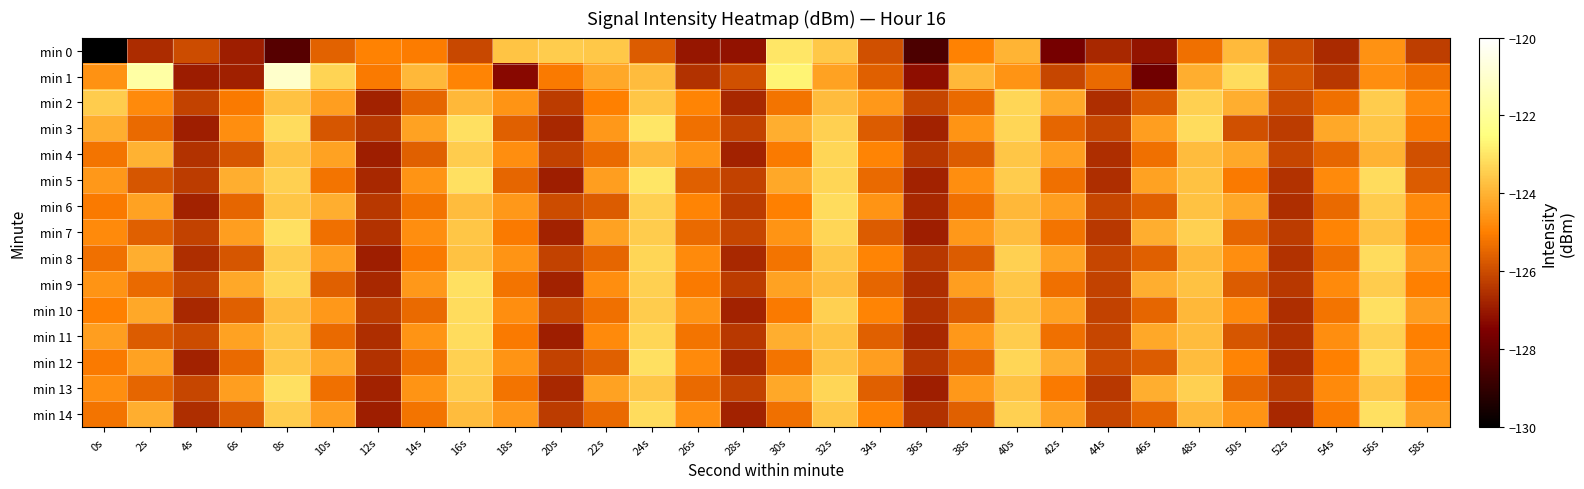

Reading left to right, transcribe all the data shown in this chart.

min 0: 0s=-220.6	2s=-126.6	4s=-126.0	6s=-126.9	8s=-128.3	10s=-125.6	12s=-124.9	14s=-125.0	16s=-126.1	18s=-123.6	20s=-123.5	22s=-123.6	24s=-125.7	26s=-127.1	28s=-127.1	30s=-123.0	32s=-123.6	34s=-125.9	36s=-128.5	38s=-124.9	40s=-124.0	42s=-127.7	44s=-126.7	46s=-127.1	48s=-125.3	50s=-123.8	52s=-126.0	54s=-126.7	56s=-124.6	58s=-126.3
min 1: 0s=-124.6	2s=-121.8	4s=-126.9	6s=-126.9	8s=-121.0	10s=-123.4	12s=-125.1	14s=-123.9	16s=-124.9	18s=-127.3	20s=-125.1	22s=-124.2	24s=-123.8	26s=-126.5	28s=-125.9	30s=-122.7	32s=-124.3	34s=-125.6	36s=-127.2	38s=-123.9	40s=-124.6	42s=-126.1	44s=-125.4	46s=-127.8	48s=-124.1	50s=-123.2	52s=-125.8	54s=-126.4	56s=-124.7	58s=-125.3
min 2: 0s=-123.5	2s=-124.8	4s=-126.2	6s=-125.1	8s=-123.7	10s=-124.4	12s=-126.8	14s=-125.5	16s=-123.9	18s=-124.6	20s=-126.3	22s=-125.0	24s=-123.6	26s=-124.9	28s=-126.7	30s=-125.2	32s=-123.8	34s=-124.5	36s=-126.1	38s=-125.4	40s=-123.3	42s=-124.2	44s=-126.6	46s=-125.7	48s=-123.4	50s=-124.1	52s=-126.0	54s=-125.3	56s=-123.5	58s=-124.8
min 3: 0s=-124.1	2s=-125.4	4s=-126.9	6s=-124.7	8s=-123.2	10s=-125.8	12s=-126.4	14s=-124.3	16s=-123.1	18s=-125.6	20s=-126.7	22s=-124.5	24s=-123.0	26s=-125.3	28s=-126.2	30s=-124.1	32s=-123.4	34s=-125.7	36s=-126.8	38s=-124.6	40s=-123.3	42s=-125.5	44s=-126.1	46s=-124.4	48s=-123.2	50s=-125.9	52s=-126.3	54s=-124.2	56s=-123.6	58s=-125.1
min 4: 0s=-125.2	2s=-124.0	4s=-126.5	6s=-125.8	8s=-123.7	10s=-124.3	12s=-126.9	14s=-125.6	16s=-123.5	18s=-124.7	20s=-126.2	22s=-125.4	24s=-123.9	26s=-124.6	28s=-126.8	30s=-125.1	32s=-123.3	34s=-124.9	36s=-126.4	38s=-125.7	40s=-123.6	42s=-124.4	44s=-126.6	46s=-125.3	48s=-123.8	50s=-124.2	52s=-126.1	54s=-125.5	56s=-124.0	58s=-125.9
min 5: 0s=-124.5	2s=-125.8	4s=-126.3	6s=-124.1	8s=-123.4	10s=-125.2	12s=-126.7	14s=-124.6	16s=-123.1	18s=-125.5	20s=-126.9	22s=-124.4	24s=-123.0	26s=-125.6	28s=-126.2	30s=-124.2	32s=-123.3	34s=-125.4	36s=-126.8	38s=-124.7	40s=-123.5	42s=-125.3	44s=-126.6	46s=-124.3	48s=-123.7	50s=-125.1	52s=-126.5	54s=-124.8	56s=-123.2	58s=-125.7
min 6: 0s=-125.1	2s=-124.3	4s=-126.8	6s=-125.5	8s=-123.6	10s=-124.1	12s=-126.4	14s=-125.2	16s=-123.8	18s=-124.5	20s=-126.0	22s=-125.7	24s=-123.4	26s=-124.9	28s=-126.3	30s=-125.0	32s=-123.2	34s=-124.6	36s=-126.7	38s=-125.3	40s=-123.9	42s=-124.4	44s=-126.1	46s=-125.6	48s=-123.7	50s=-124.2	52s=-126.6	54s=-125.4	56s=-123.5	58s=-124.8
min 7: 0s=-124.8	2s=-125.6	4s=-126.2	6s=-124.4	8s=-123.1	10s=-125.3	12s=-126.5	14s=-124.7	16s=-123.6	18s=-125.1	20s=-126.8	22s=-124.3	24s=-123.5	26s=-125.4	28s=-126.1	30s=-124.6	32s=-123.3	34s=-125.7	36s=-126.9	38s=-124.5	40s=-123.8	42s=-125.2	44s=-126.4	46s=-124.1	48s=-123.4	50s=-125.5	52s=-126.3	54s=-124.9	56s=-123.7	58s=-125.0
min 8: 0s=-125.3	2s=-124.1	4s=-126.6	6s=-125.8	8s=-123.5	10s=-124.4	12s=-126.9	14s=-125.1	16s=-123.7	18s=-124.6	20s=-126.2	22s=-125.5	24s=-123.3	26s=-124.8	28s=-126.7	30s=-125.2	32s=-123.6	34s=-124.9	36s=-126.4	38s=-125.7	40s=-123.4	42s=-124.3	44s=-126.1	46s=-125.6	48s=-123.9	50s=-124.7	52s=-126.5	54s=-125.3	56s=-123.2	58s=-124.5
min 9: 0s=-124.6	2s=-125.4	4s=-126.1	6s=-124.2	8s=-123.3	10s=-125.6	12s=-126.7	14s=-124.5	16s=-123.1	18s=-125.2	20s=-126.8	22s=-124.7	24s=-123.4	26s=-125.1	28s=-126.3	30s=-124.3	32s=-123.8	34s=-125.5	36s=-126.6	38s=-124.4	40s=-123.6	42s=-125.3	44s=-126.2	46s=-124.1	48s=-123.7	50s=-125.7	52s=-126.4	54s=-124.8	56s=-123.5	58s=-125.0
min 10: 0s=-125.0	2s=-124.2	4s=-126.7	6s=-125.6	8s=-123.8	10s=-124.5	12s=-126.3	14s=-125.4	16s=-123.2	18s=-124.7	20s=-126.1	22s=-125.3	24s=-123.5	26s=-124.6	28s=-126.8	30s=-125.1	32s=-123.4	34s=-124.9	36s=-126.5	38s=-125.7	40s=-123.7	42s=-124.3	44s=-126.2	46s=-125.5	48s=-123.9	50s=-124.8	52s=-126.6	54s=-125.2	56s=-123.1	58s=-124.4
min 11: 0s=-124.4	2s=-125.7	4s=-126.0	6s=-124.3	8s=-123.6	10s=-125.4	12s=-126.6	14s=-124.6	16s=-123.2	18s=-125.1	20s=-126.9	22s=-124.8	24s=-123.3	26s=-125.2	28s=-126.4	30s=-124.1	32s=-123.7	34s=-125.6	36s=-126.7	38s=-124.5	40s=-123.5	42s=-125.3	44s=-126.1	46s=-124.2	48s=-123.8	50s=-125.8	52s=-126.5	54s=-124.7	56s=-123.4	58s=-125.0
min 12: 0s=-125.1	2s=-124.3	4s=-126.8	6s=-125.4	8s=-123.6	10s=-124.2	12s=-126.5	14s=-125.3	16s=-123.4	18s=-124.6	20s=-126.2	22s=-125.6	24s=-123.1	26s=-124.8	28s=-126.7	30s=-125.2	32s=-123.7	34s=-124.4	36s=-126.4	38s=-125.5	40s=-123.3	42s=-124.1	44s=-126.0	46s=-125.7	48s=-123.8	50s=-124.9	52s=-126.6	54s=-125.0	56s=-123.2	58s=-124.7
min 13: 0s=-124.7	2s=-125.5	4s=-126.1	6s=-124.4	8s=-123.1	10s=-125.3	12s=-126.8	14s=-124.6	16s=-123.5	18s=-125.2	20s=-126.7	22s=-124.3	24s=-123.6	26s=-125.4	28s=-126.2	30s=-124.2	32s=-123.3	34s=-125.6	36s=-126.9	38s=-124.5	40s=-123.7	42s=-125.1	44s=-126.4	46s=-124.1	48s=-123.4	50s=-125.5	52s=-126.3	54s=-124.8	56s=-123.6	58s=-125.0
min 14: 0s=-125.2	2s=-124.1	4s=-126.6	6s=-125.7	8s=-123.5	10s=-124.4	12s=-126.9	14s=-125.2	16s=-123.8	18s=-124.5	20s=-126.3	22s=-125.4	24s=-123.2	26s=-124.7	28s=-126.8	30s=-125.3	32s=-123.6	34s=-124.9	36s=-126.5	38s=-125.6	40s=-123.4	42s=-124.3	44s=-126.1	46s=-125.5	48s=-123.9	50s=-124.6	52s=-126.7	54s=-125.1	56s=-123.1	58s=-124.4